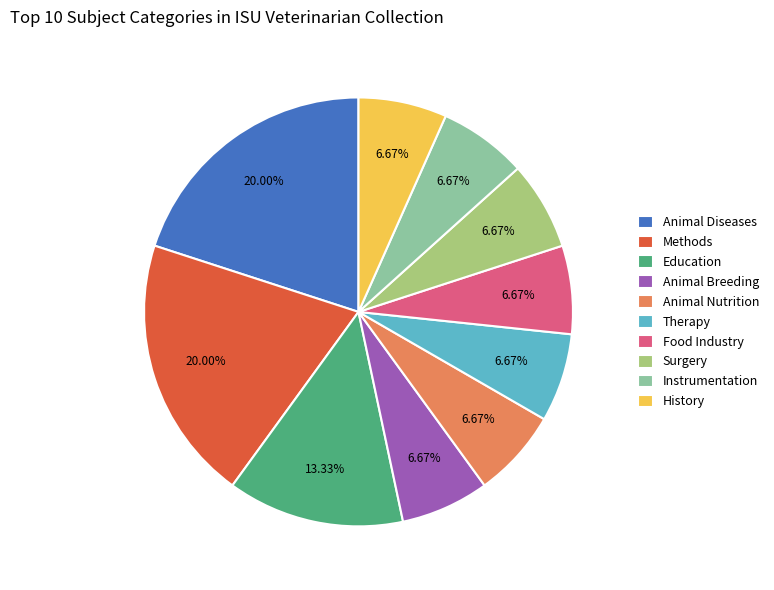

Is the sum of Animal Diseases and Education greater than half?

No